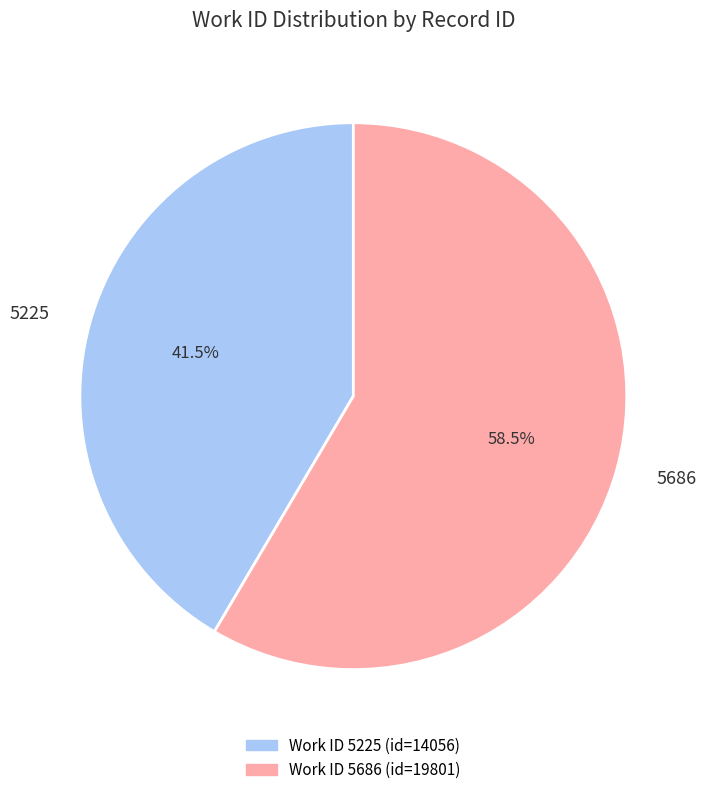

Does 5686 represent more than half of the total?

Yes